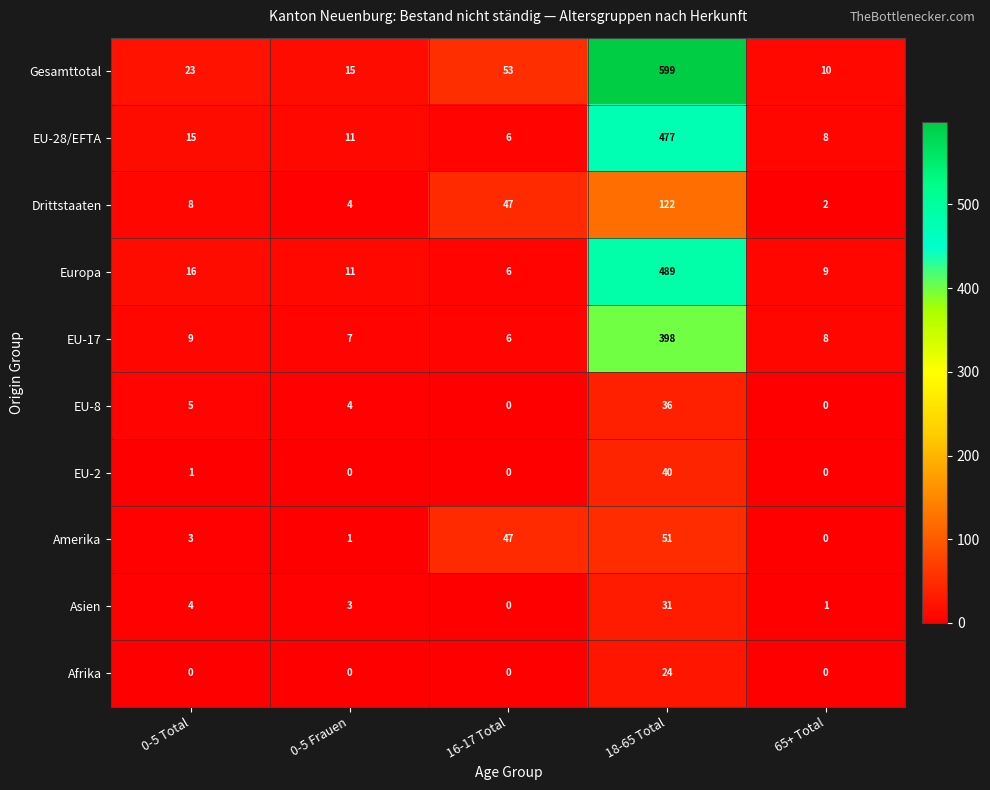

True or false: EU-28/EFTA has a value of 11 at 0-5 Frauen.

True